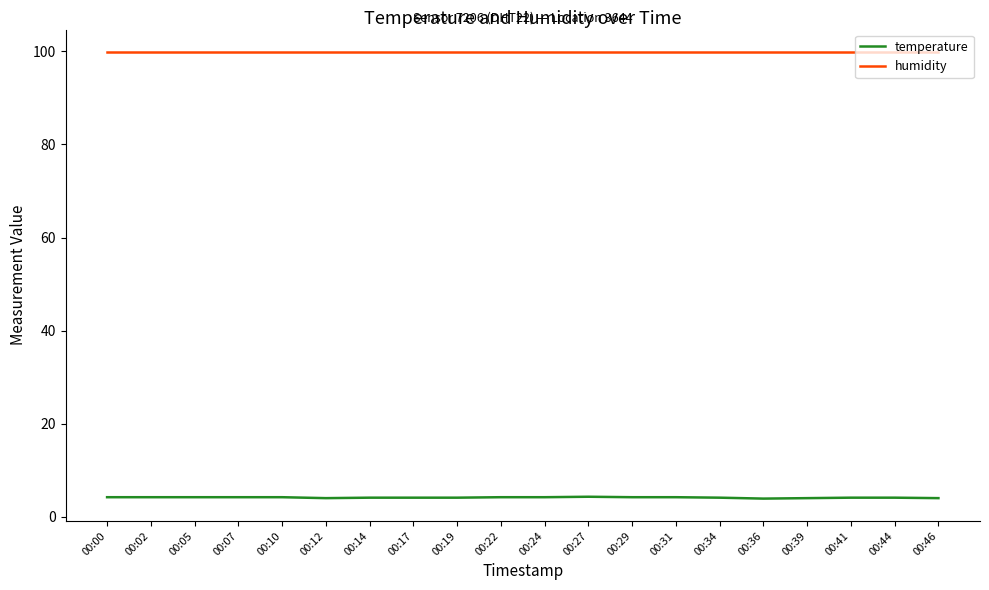

What value does the humidity series have at 00:27?

99.9